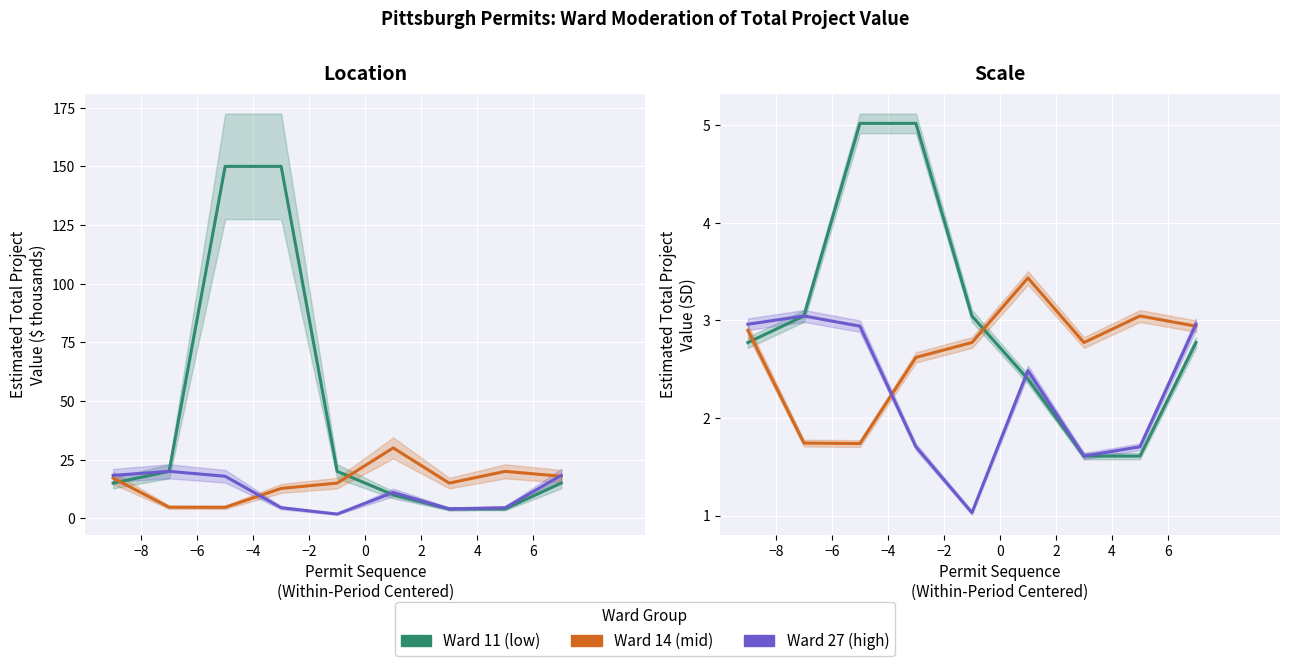

Which series has the largest total across all categories?

Ward 11 (low)